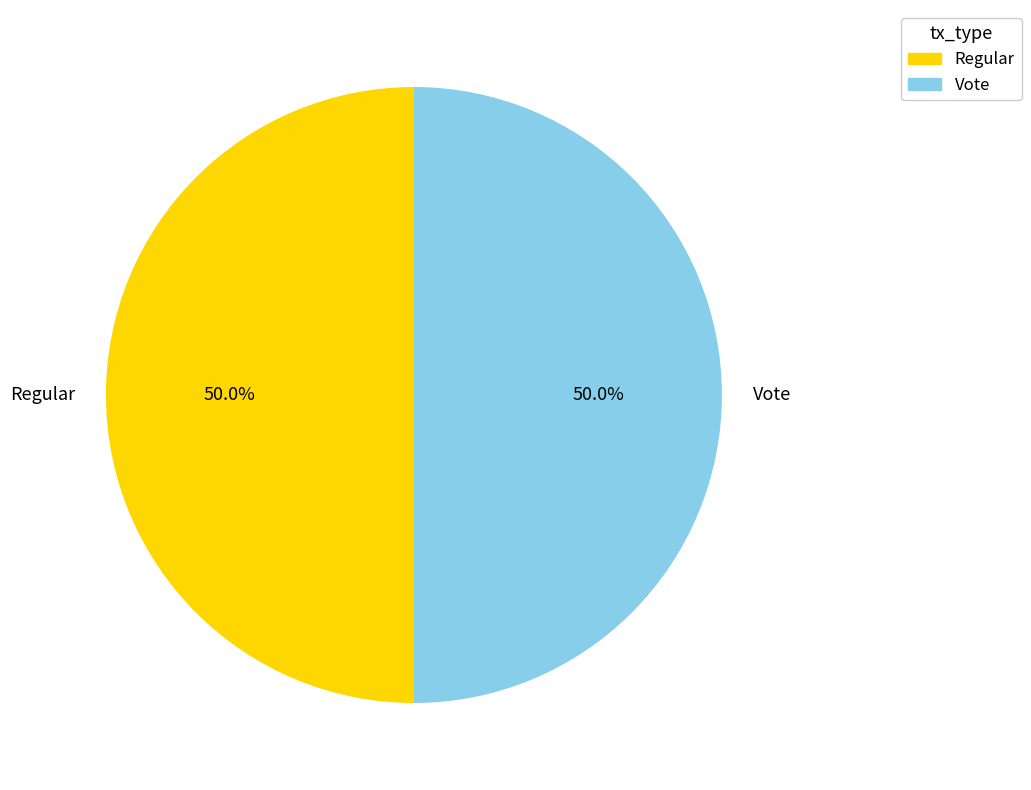

How many segments does this pie chart have?

2